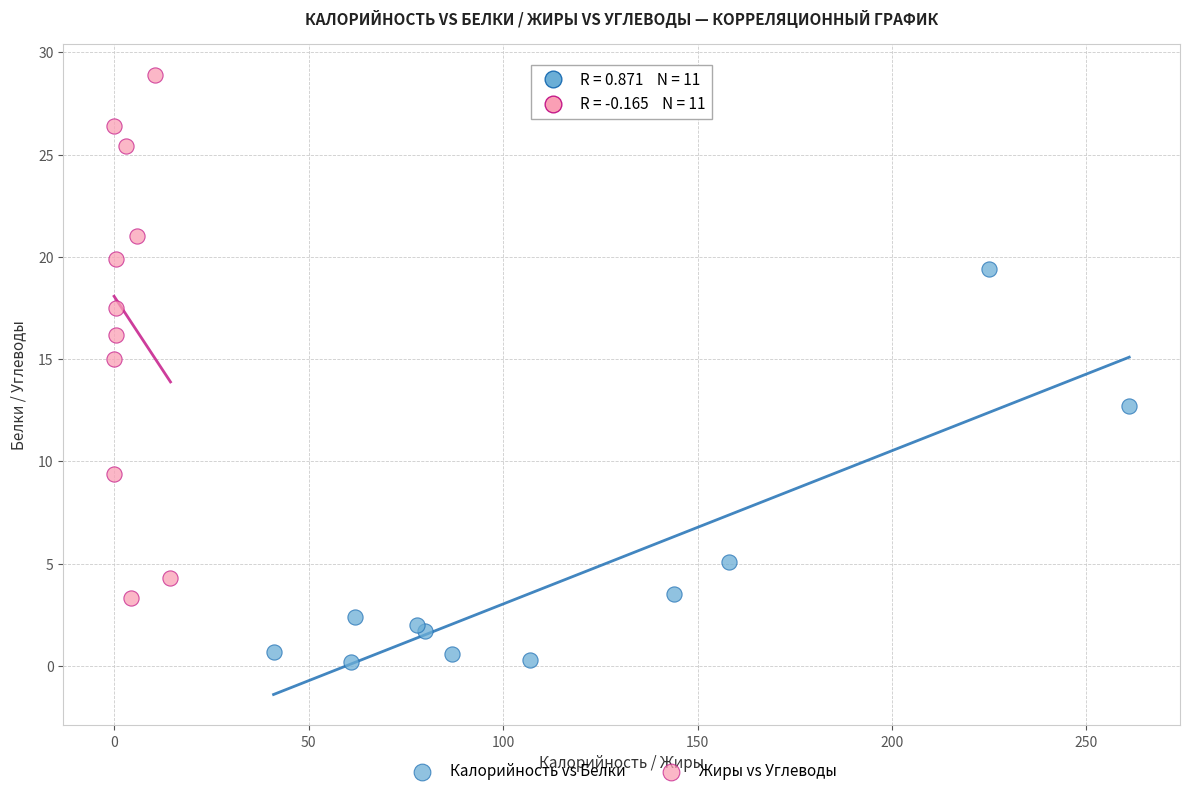

Which series reaches the maximum Y coordinate?

Жиры vs Углеводы